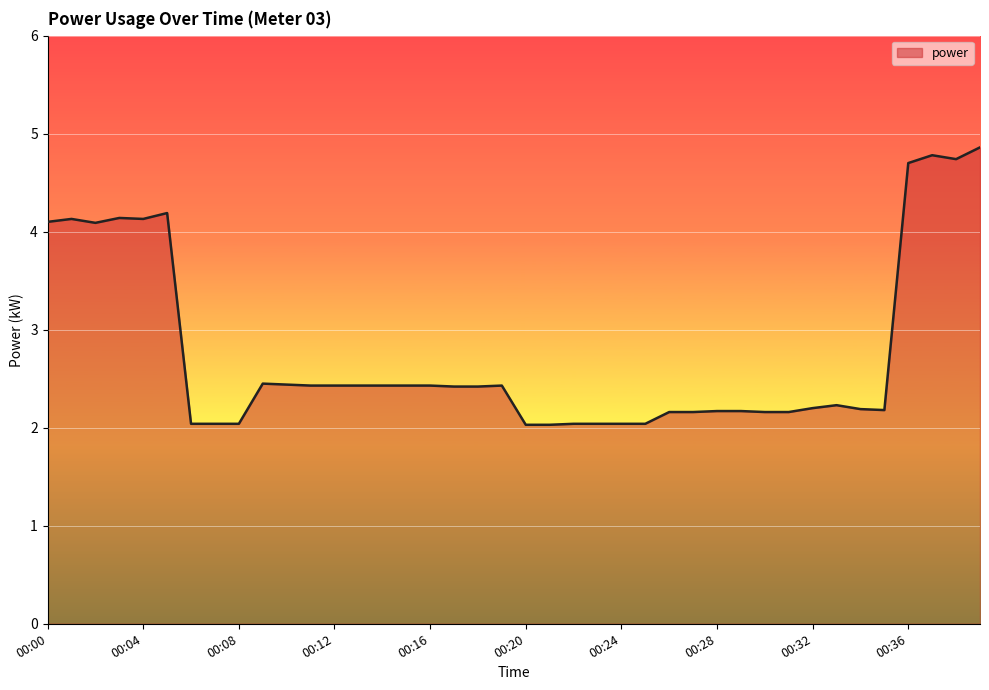

What is the greatest value displayed?

4.9